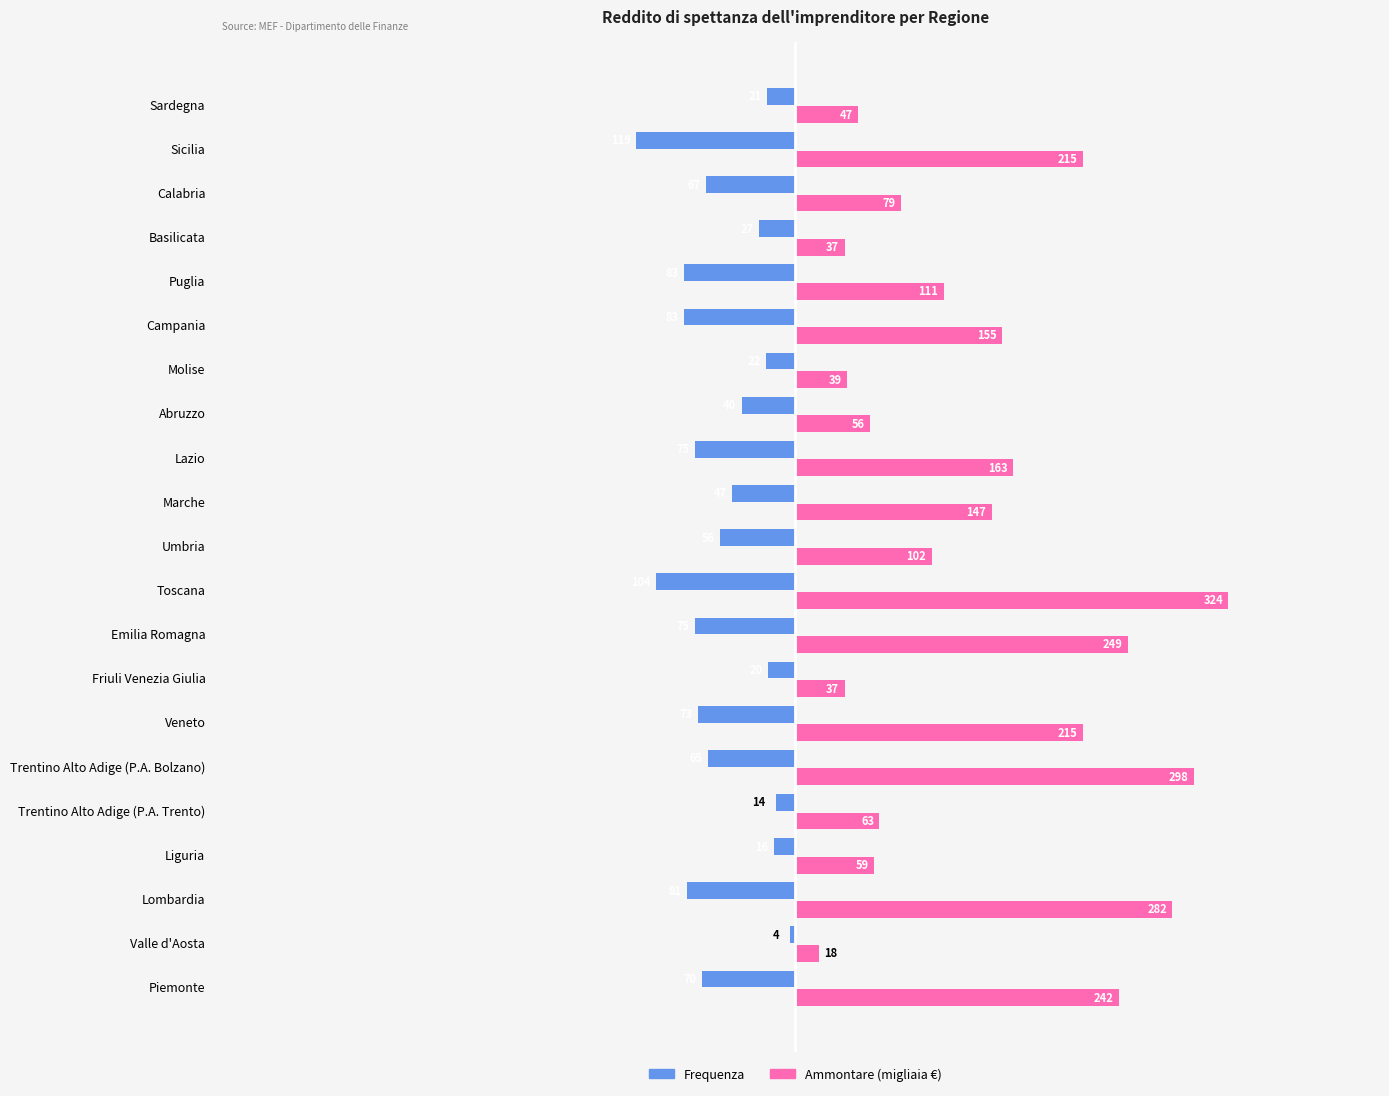

What is the spread (max minus min) of values at Sicilia?

334